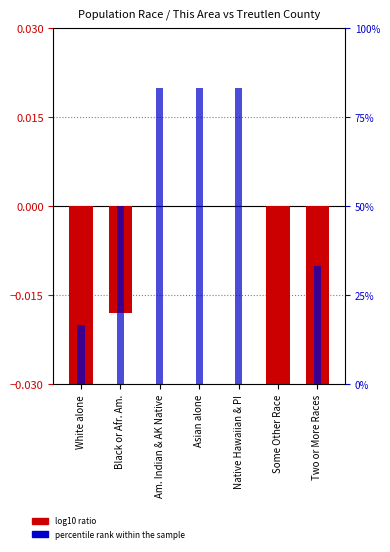

At which category does the chart reach its peak across all series?

Am. Indian & AK Native